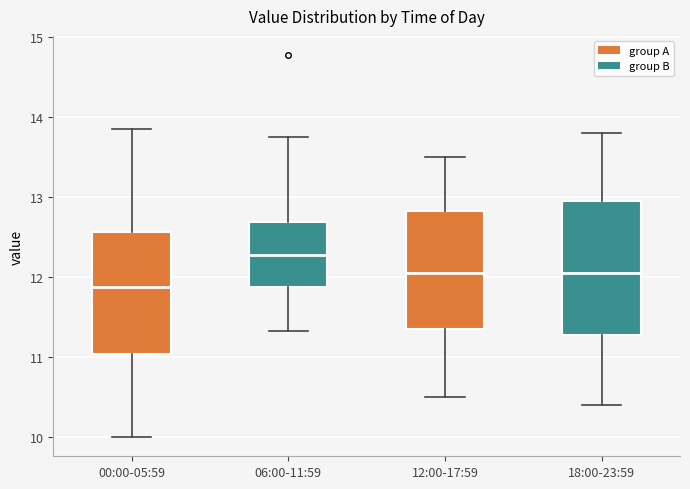

Reading left to right, read every box against the y-axis: the position of its median line, the range the box covers, and the ends of its whiskers. The values are not printed on the chart, so give them approximately, as read against the axis.

00:00-05:59: median 11.9, box 11.0 to 12.6, whiskers 10.0 to 13.9
06:00-11:59: median 12.3, box 11.9 to 12.7, whiskers 11.3 to 13.8
12:00-17:59: median 12.1, box 11.4 to 12.8, whiskers 10.5 to 13.5
18:00-23:59: median 12.1, box 11.3 to 13.0, whiskers 10.4 to 13.8